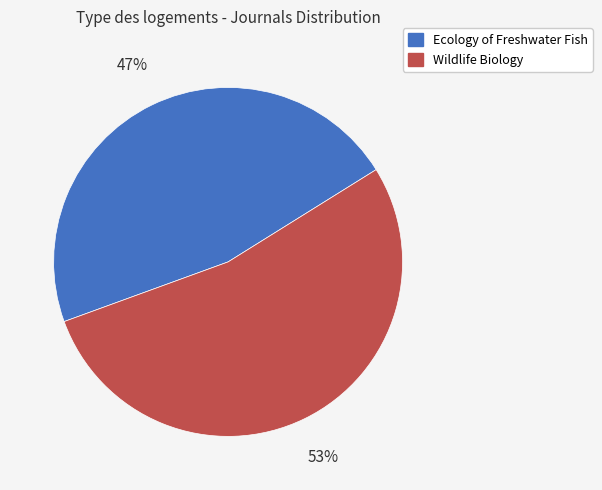

Is it true that Ecology of Freshwater Fish is 47% of the pie?

True